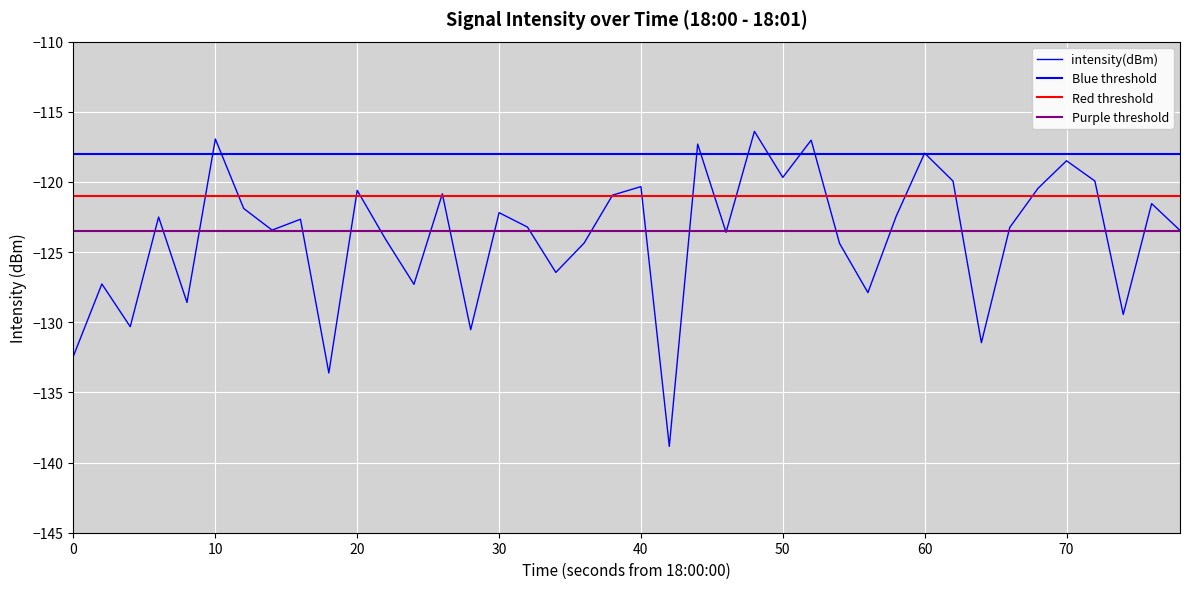

What is the label of the 3rd point from the left?

20